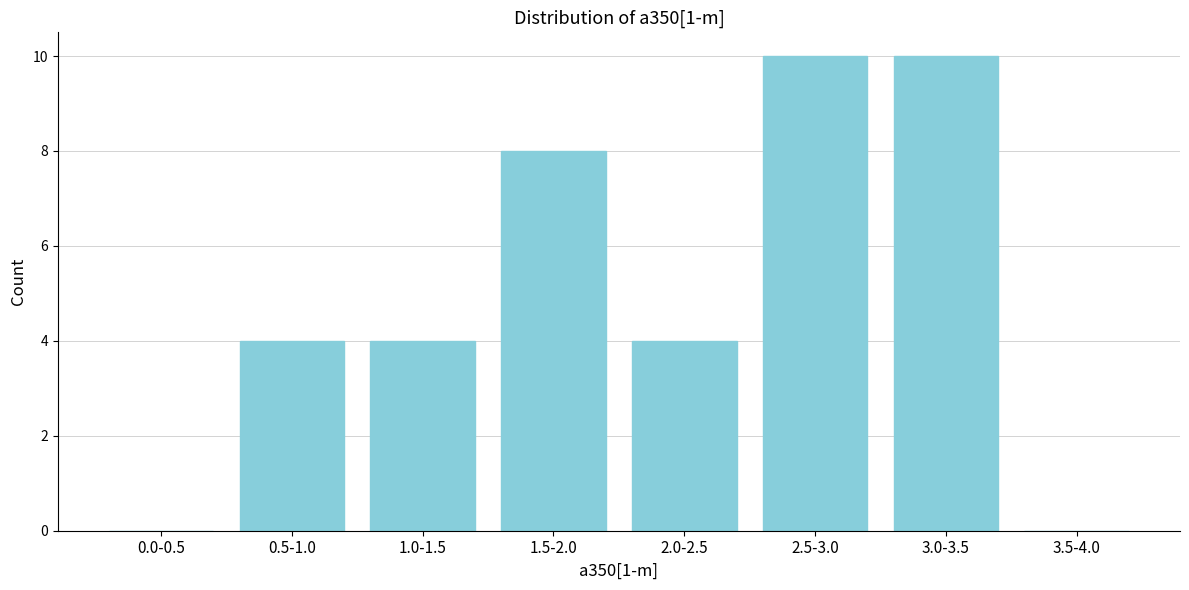

Reading right to left, extract all data points from this chart.

3.5-4.0=0	3.0-3.5=10	2.5-3.0=10	2.0-2.5=4	1.5-2.0=8	1.0-1.5=4	0.5-1.0=4	0.0-0.5=0